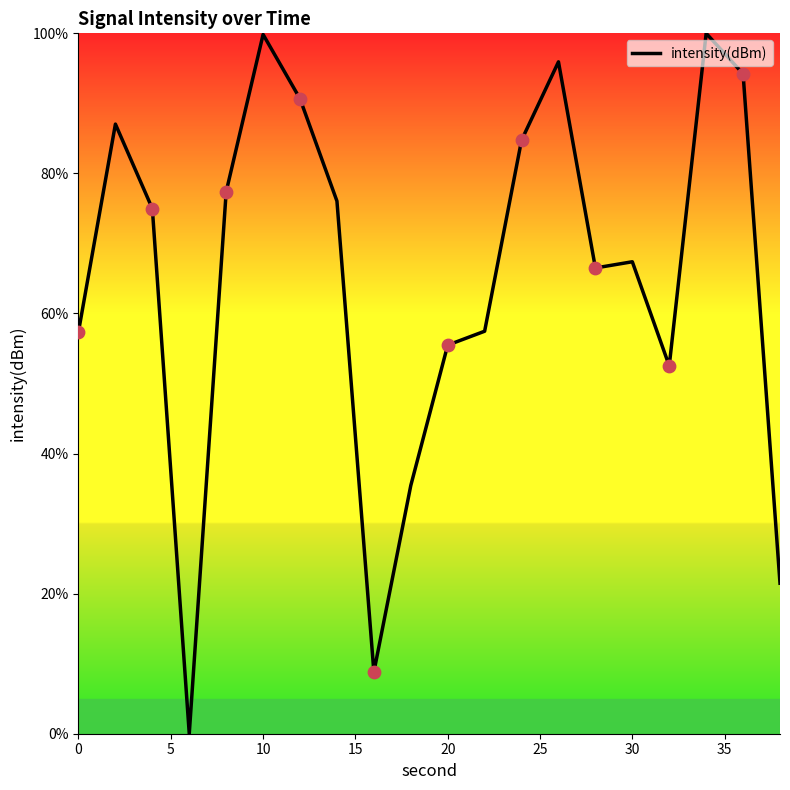

What is the difference between the maximum and minimum values?

100.0